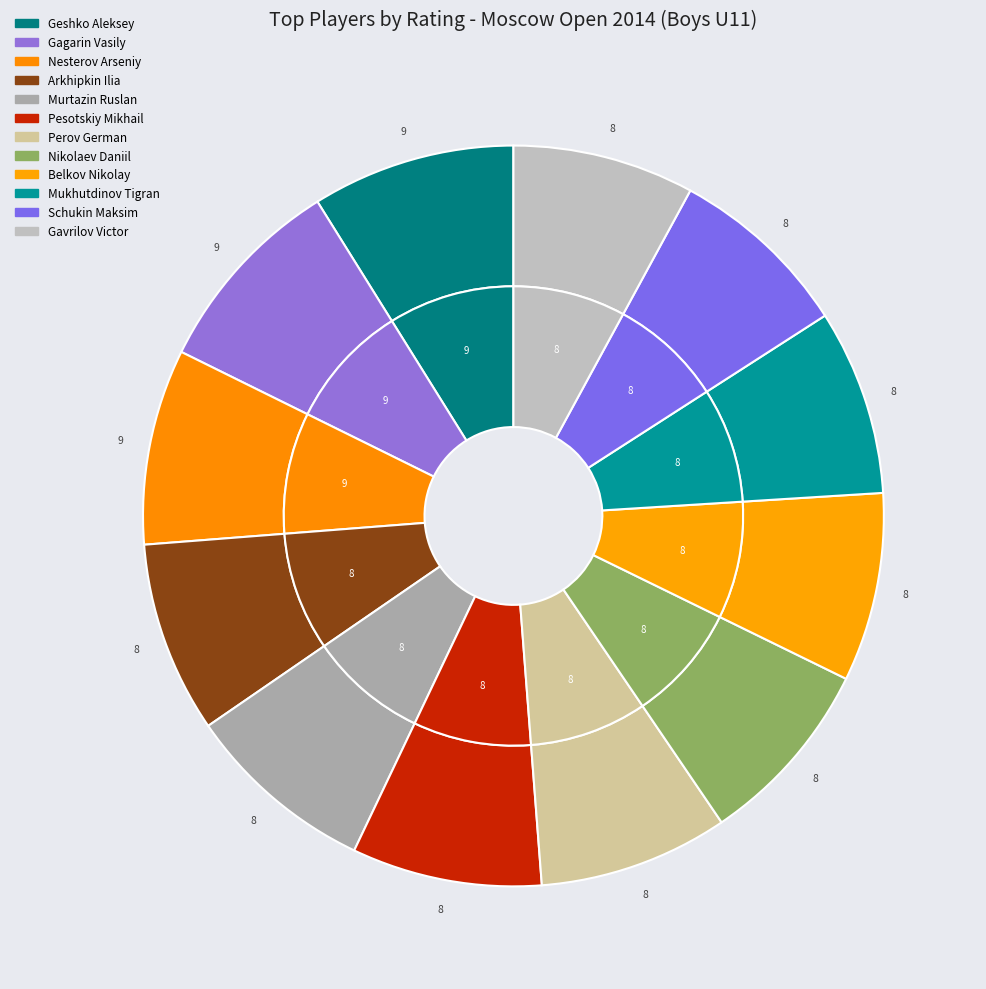

Is it true that Arkhipkin Ilia is 3% of the pie?

False